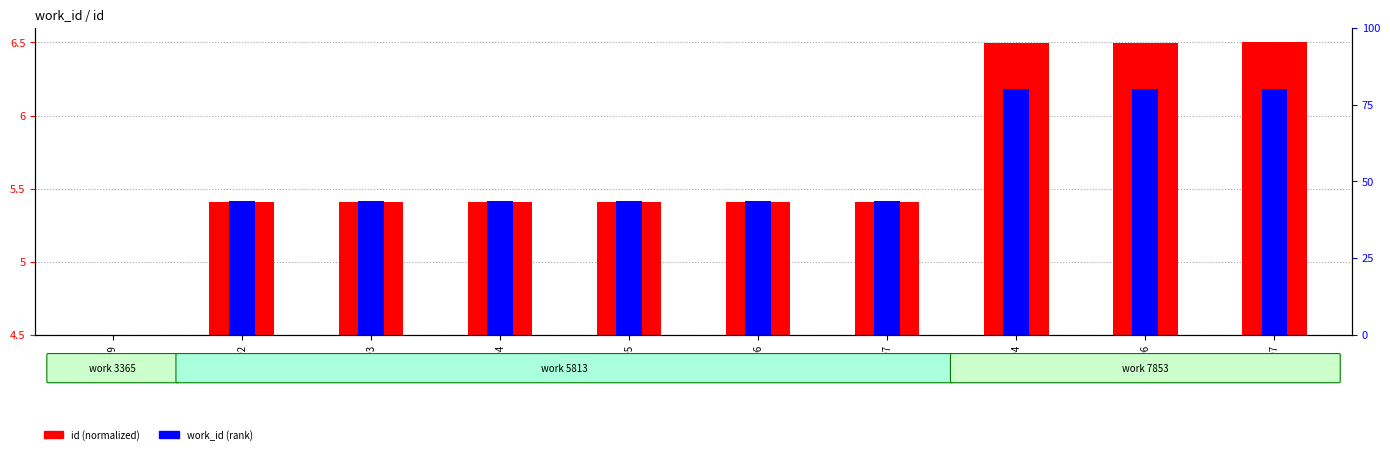

At which category is the sum across all series the highest?

23697